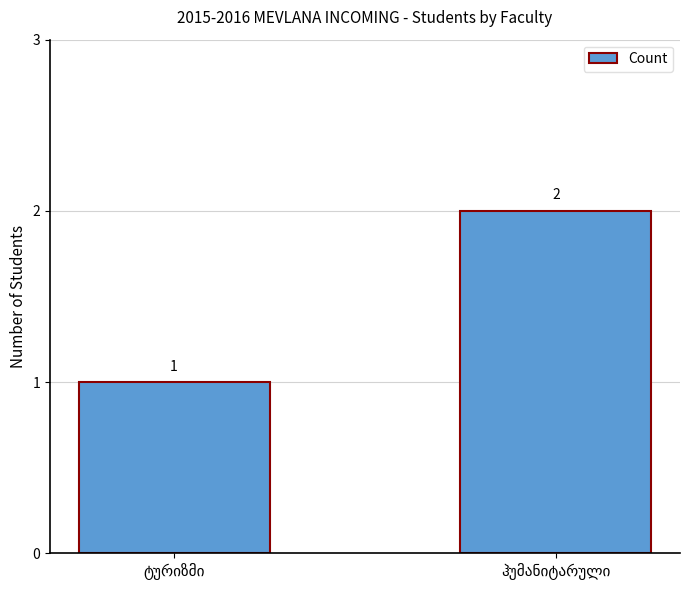

What is the value of the 2nd bar from the left?

2